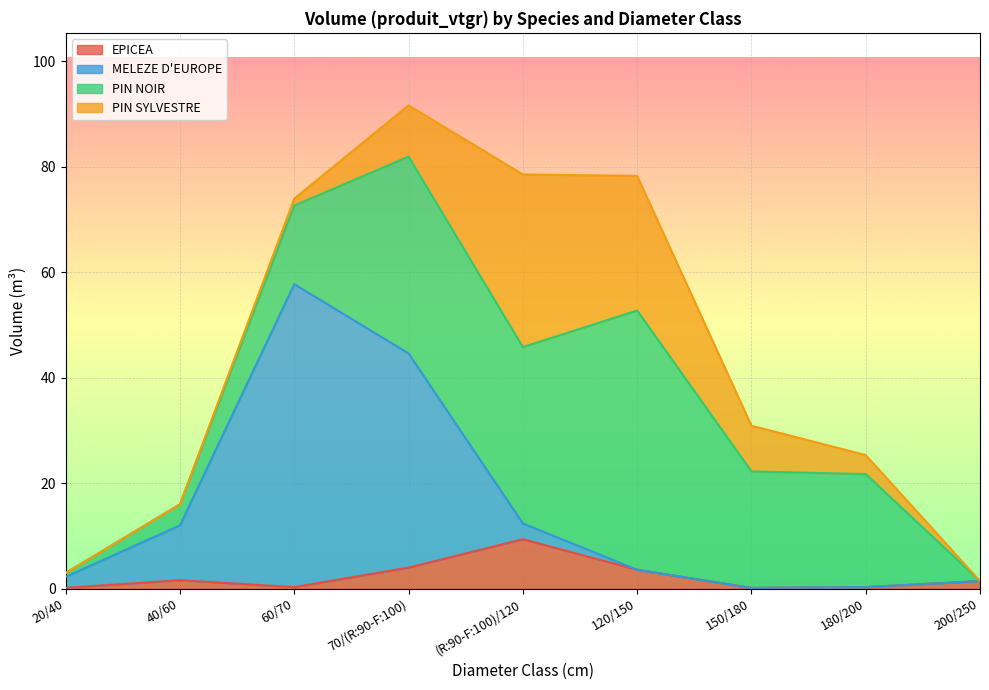

How many data points in PIN SYLVESTRE are above 3?

5